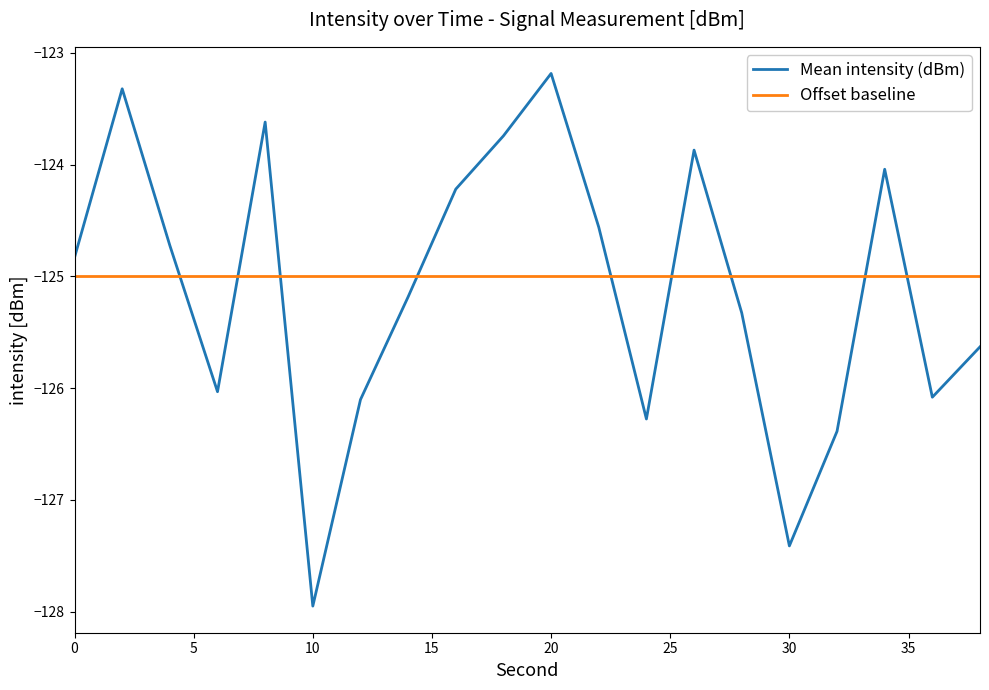

How many intersections are there between Offset baseline and Mean intensity (dBm)?

9